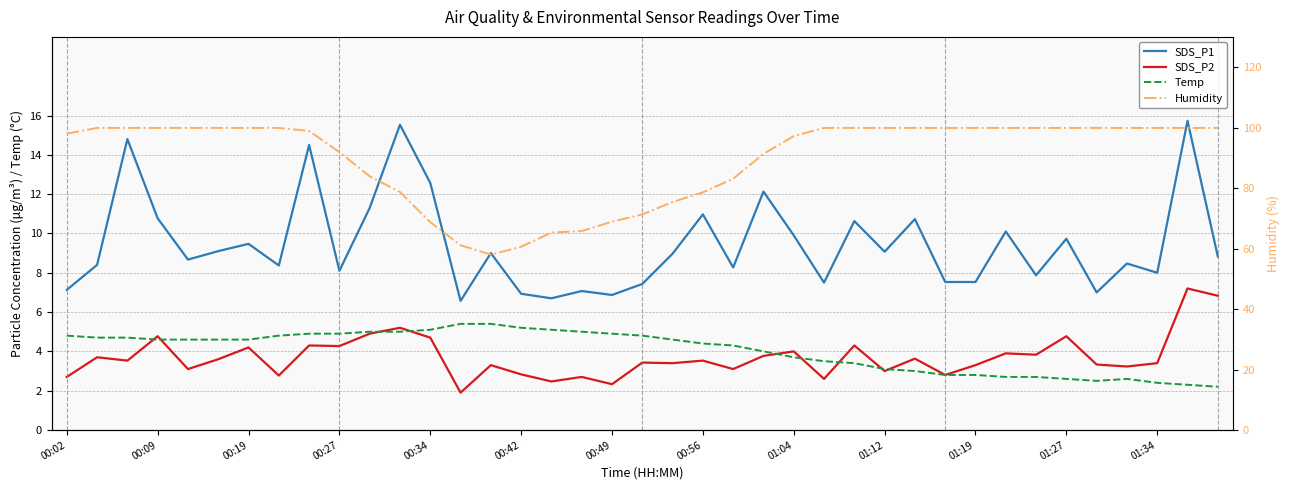

In SDS_P1, how many points are higher than both neighbors (excluding endpoints)?

14